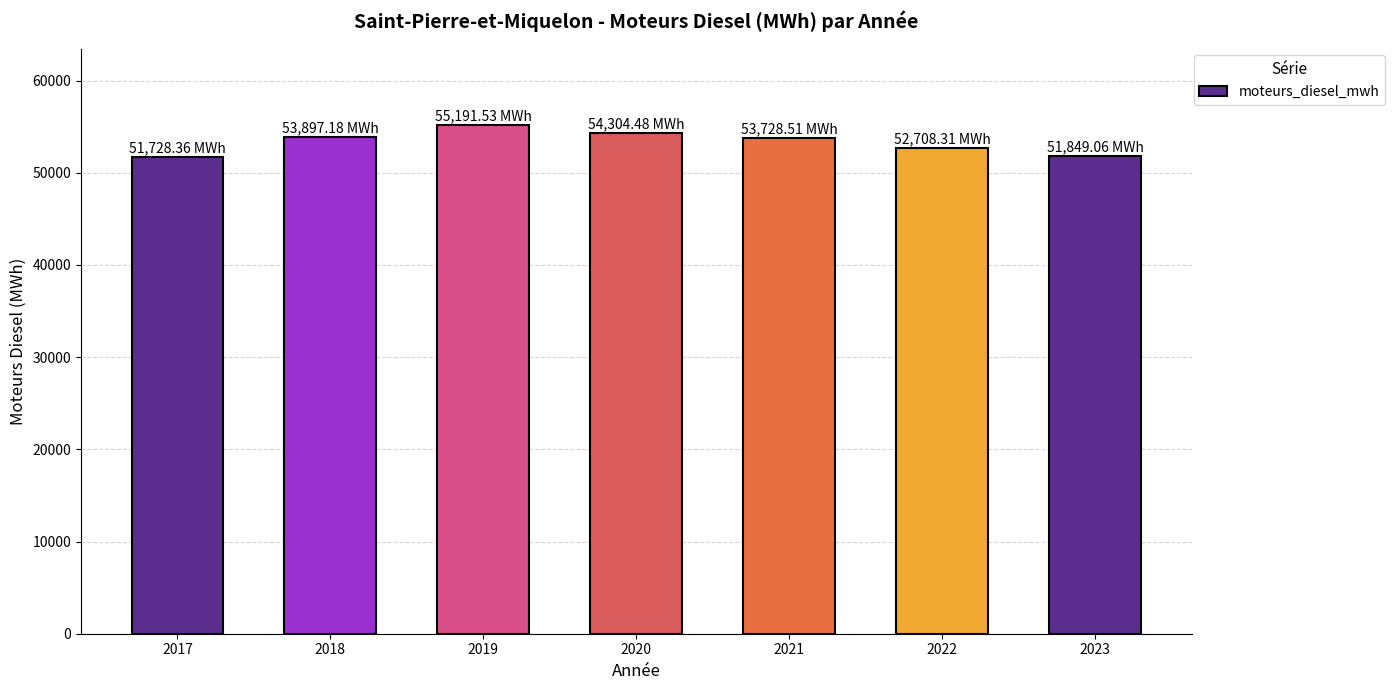

Count the number of values greater than 53728.

4